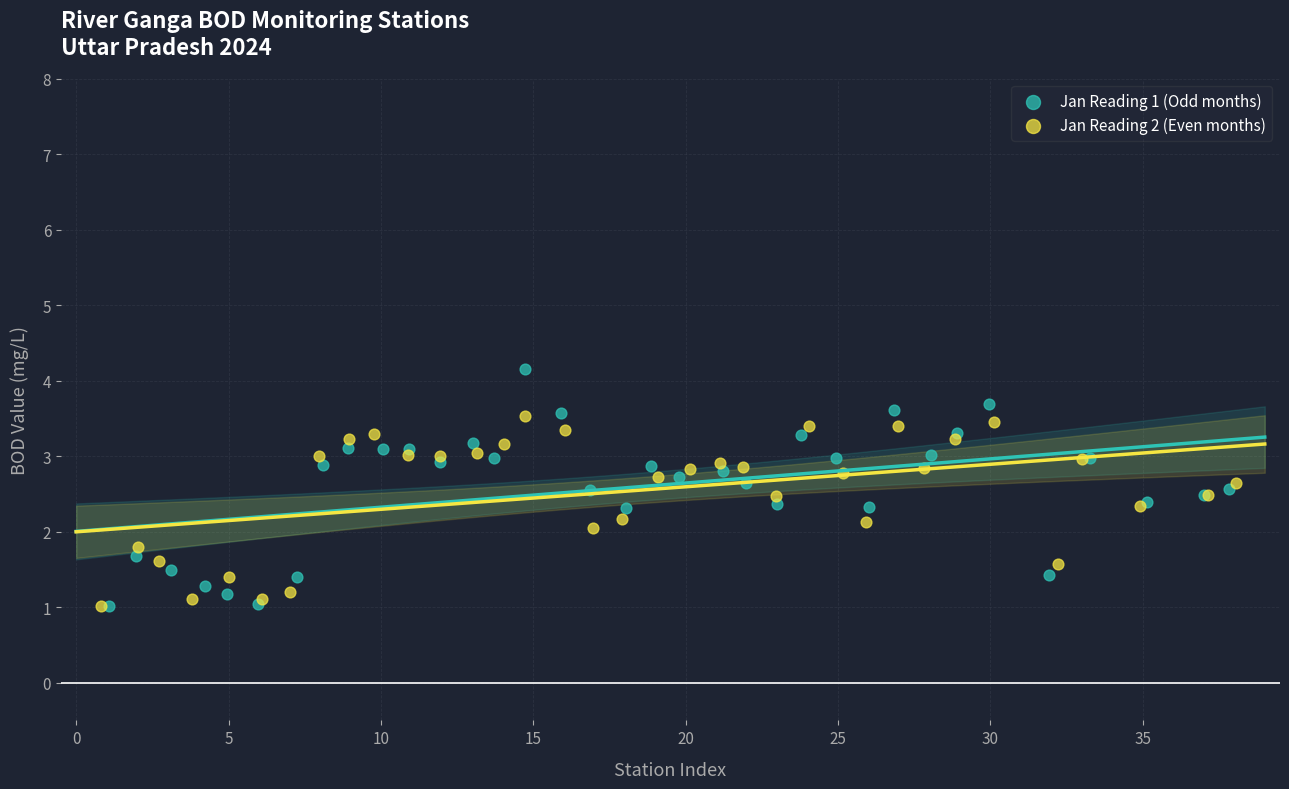

Which series has the largest Y range (max minus min)?

Jan Reading 1 (Odd months)